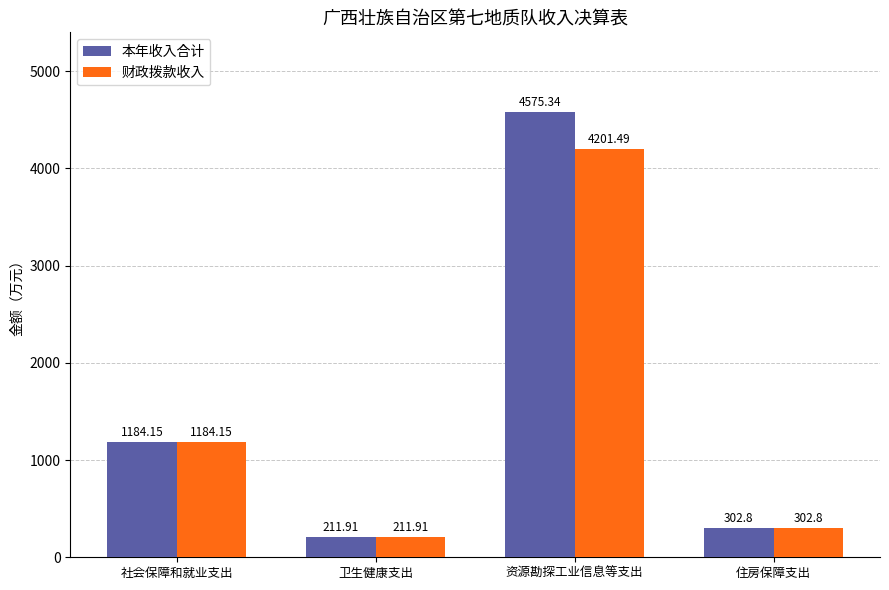

Reading right to left, what are all the values shown in this chart?

本年收入合计: 302.8	4575.3	211.9	1184.2
财政拨款收入: 302.8	4201.5	211.9	1184.2